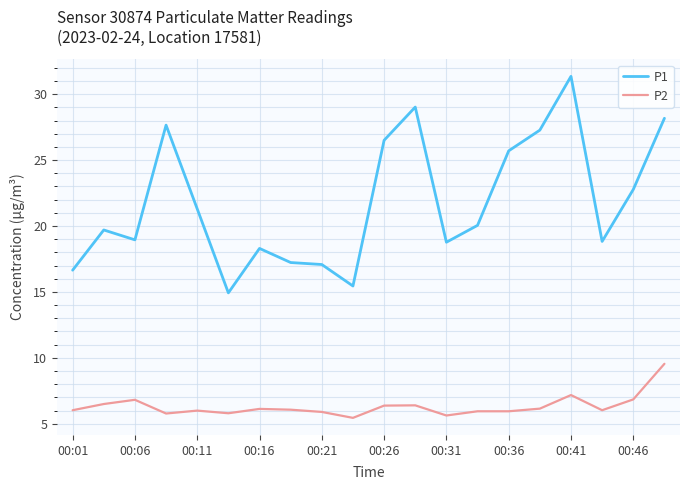

Which series has the largest total across all categories?

P1